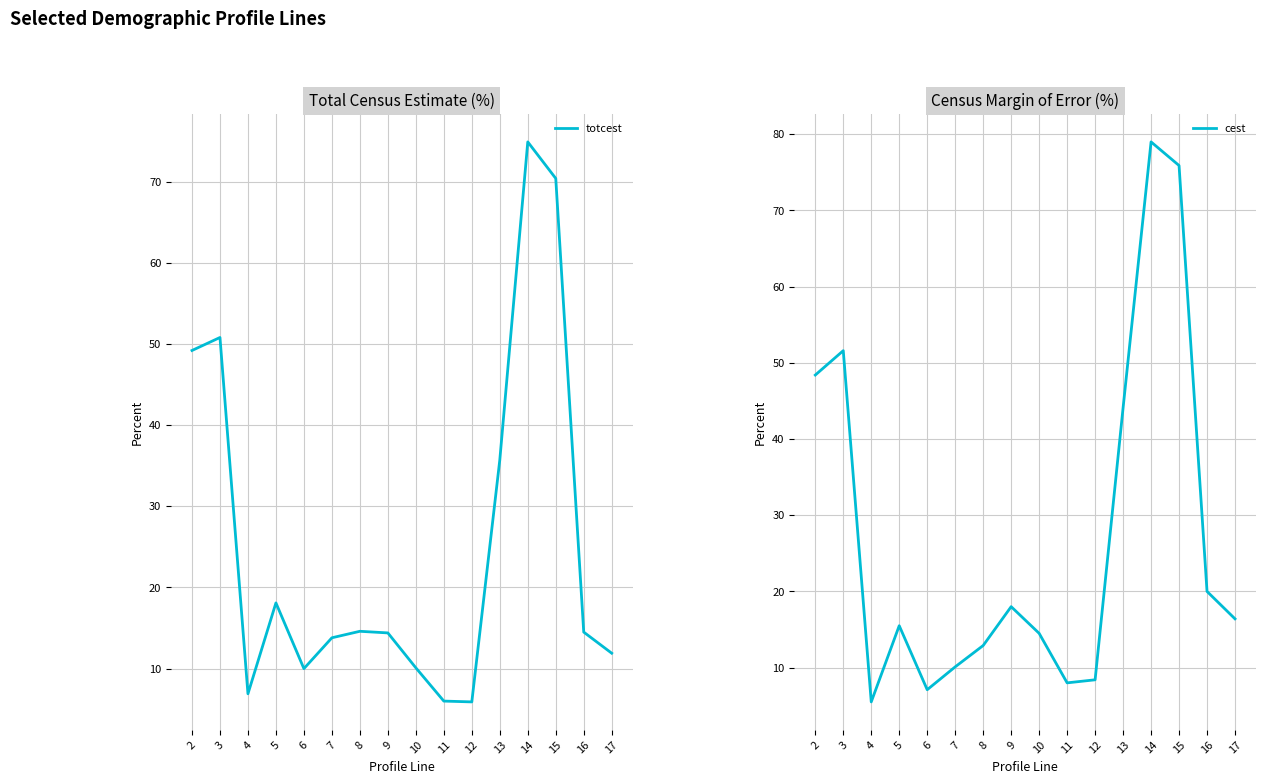

After their last crossing, which series has the higher values: totcest or cest?

cest